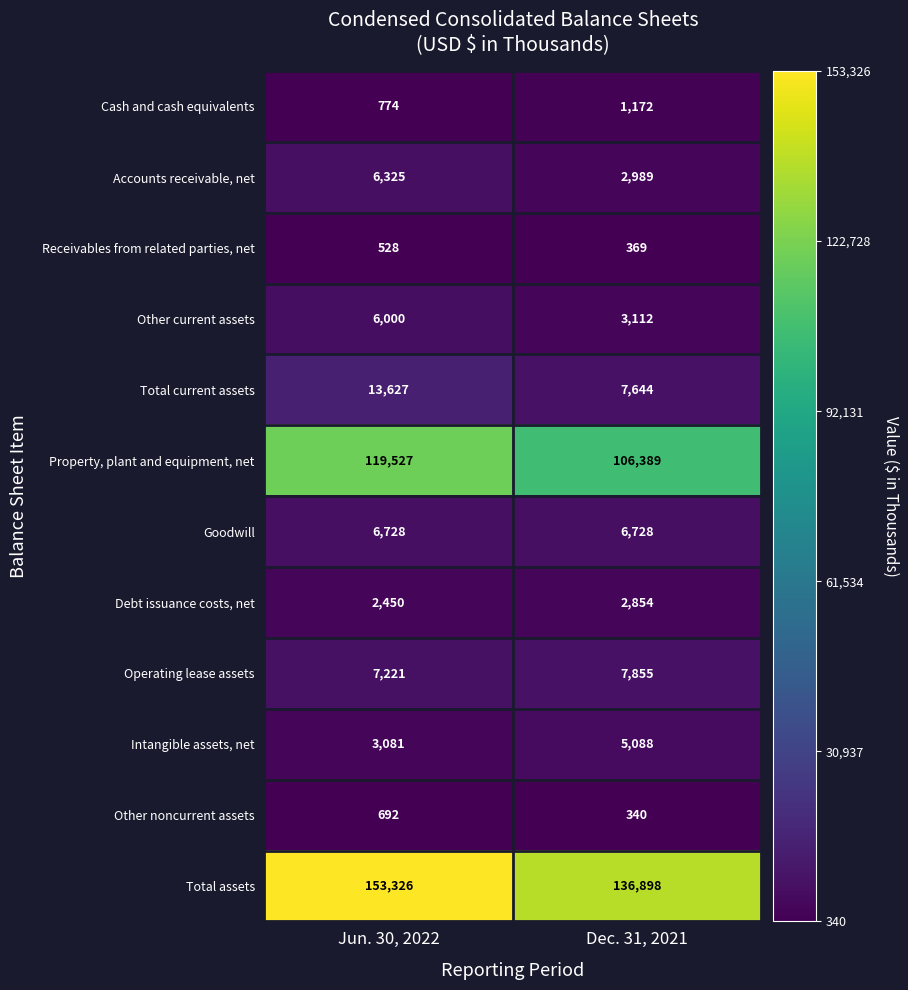

Reading left to right, list all the values displayed in this chart.

Cash and cash equivalents: Jun. 30, 2022=774	Dec. 31, 2021=1172
Accounts receivable, net: Jun. 30, 2022=6325	Dec. 31, 2021=2989
Receivables from related parties, net: Jun. 30, 2022=528	Dec. 31, 2021=369
Other current assets: Jun. 30, 2022=6000	Dec. 31, 2021=3112
Total current assets: Jun. 30, 2022=13627	Dec. 31, 2021=7644
Property, plant and equipment, net: Jun. 30, 2022=119527	Dec. 31, 2021=106389
Goodwill: Jun. 30, 2022=6728	Dec. 31, 2021=6728
Debt issuance costs, net: Jun. 30, 2022=2450	Dec. 31, 2021=2854
Operating lease assets: Jun. 30, 2022=7221	Dec. 31, 2021=7855
Intangible assets, net: Jun. 30, 2022=3081	Dec. 31, 2021=5088
Other noncurrent assets: Jun. 30, 2022=692	Dec. 31, 2021=340
Total assets: Jun. 30, 2022=153326	Dec. 31, 2021=136898